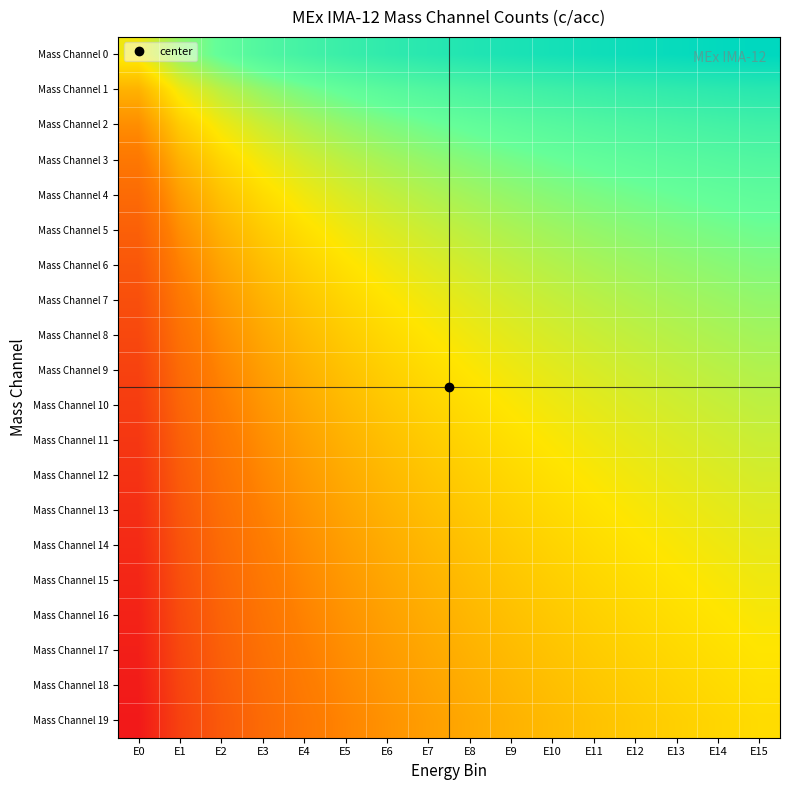

Count the number of categories in the chart.

16